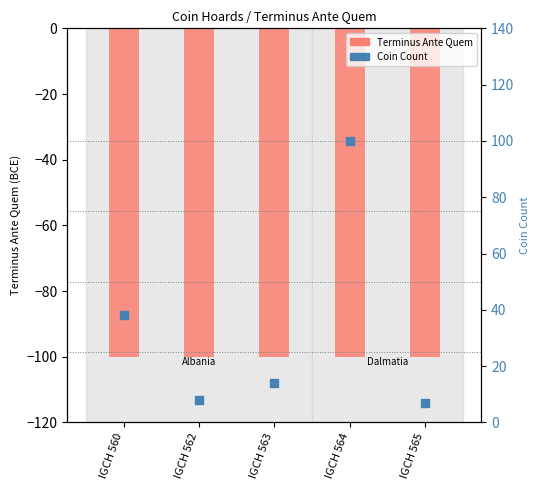

At how many categories does at least one series exceed -66?

5